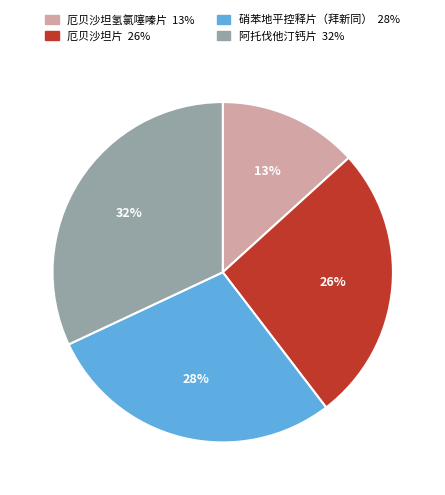

Is it true that 厄贝沙坦片 is 19% of the pie?

False